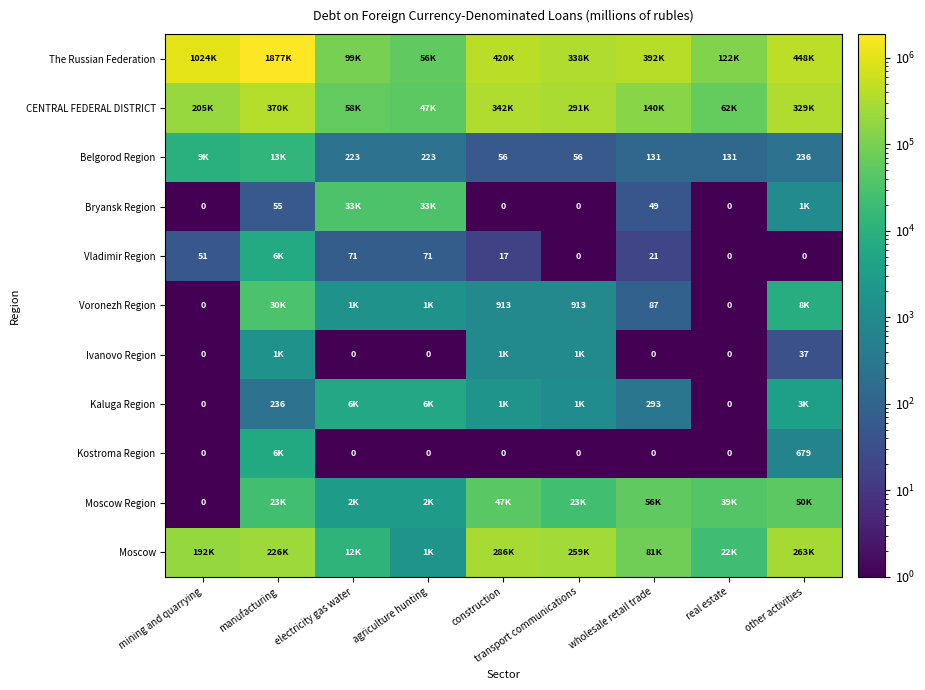

At how many categories does at least one series exceed 1146763?

1